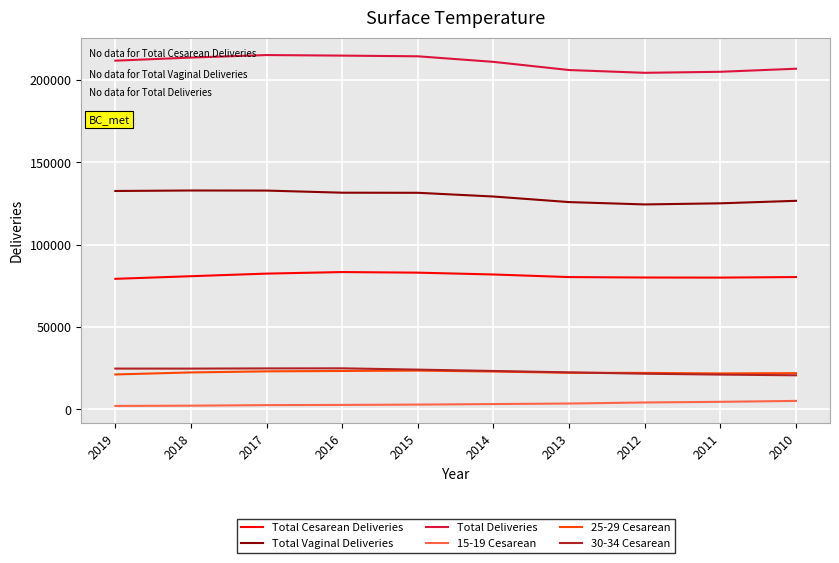

True or false: Total Cesarean Deliveries and 30-34 Cesarean cross at least once.

False